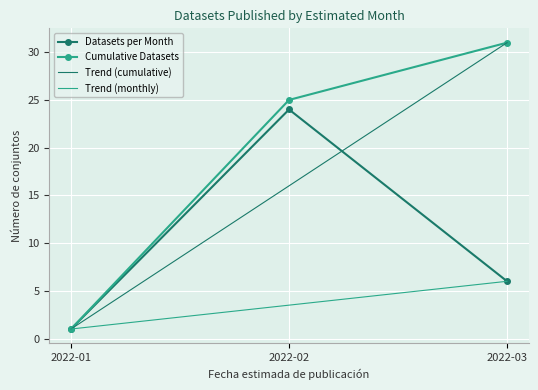

Is it true that Cumulative Count equals 21 at Total?

False